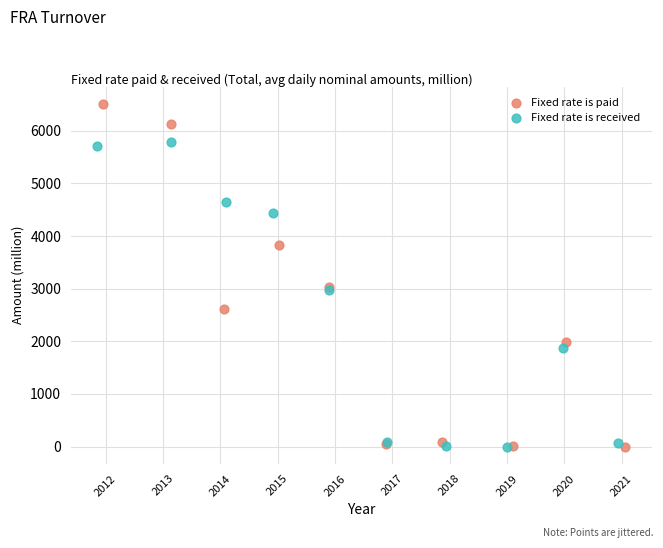

What are all the series names shown in the legend?

Fixed rate is paid, Fixed rate is received